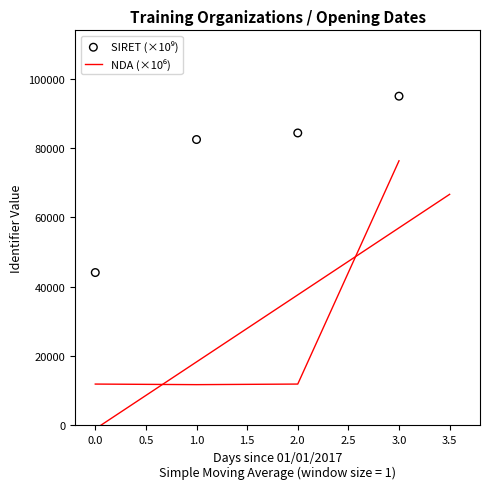

At how many categories does at least one series exceed 55763?

3